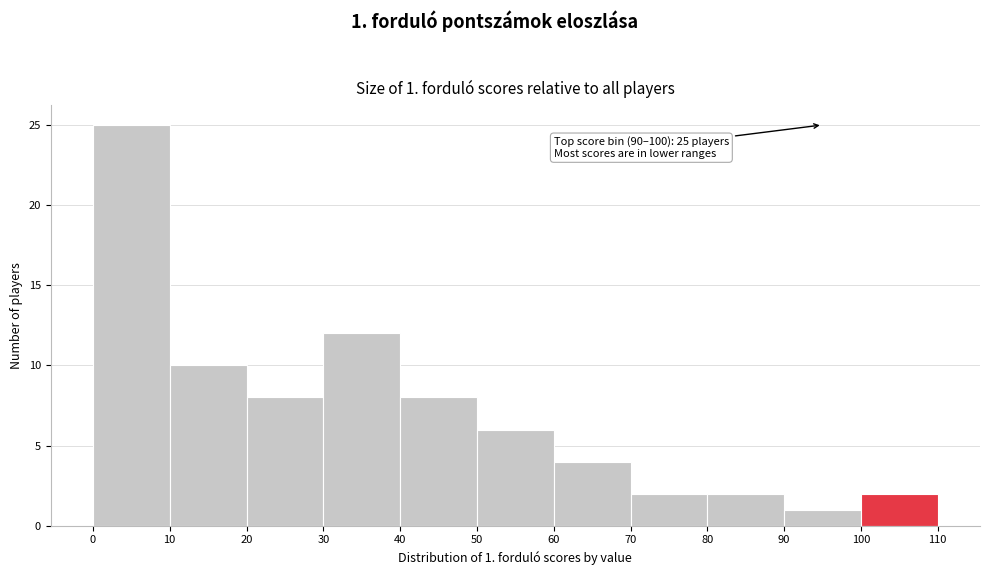

Which range on the x-axis has the tallest bar?

0 to 10